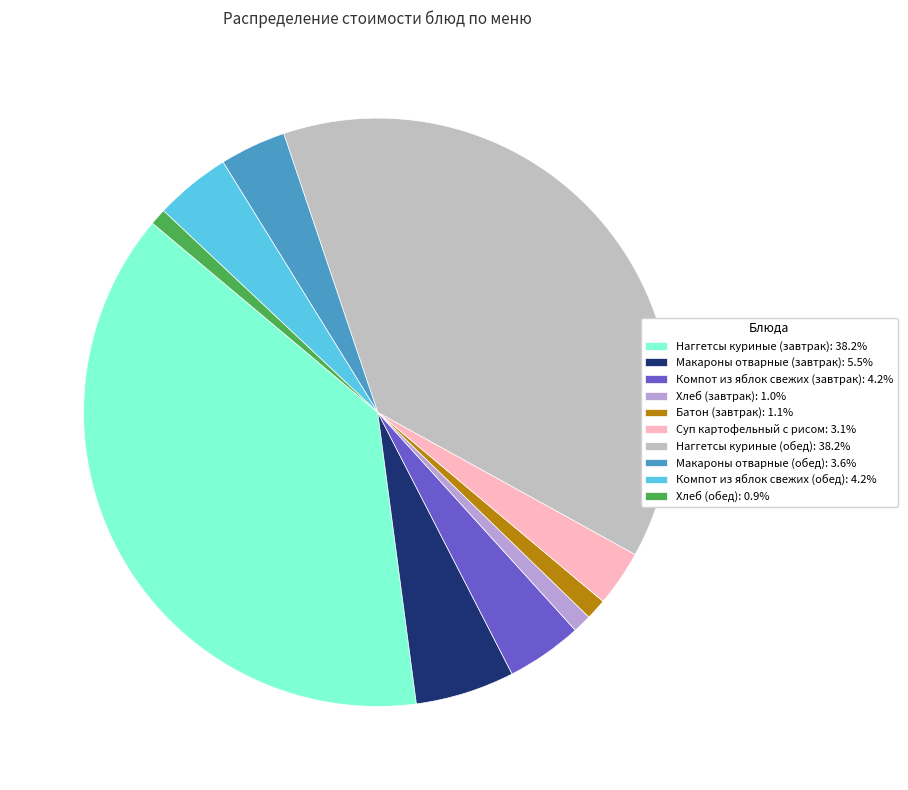

Combined, do Наггетсы куриные (обед): 38.2% and Макароны отварные (завтрак): 5.5% account for over 50%?

No